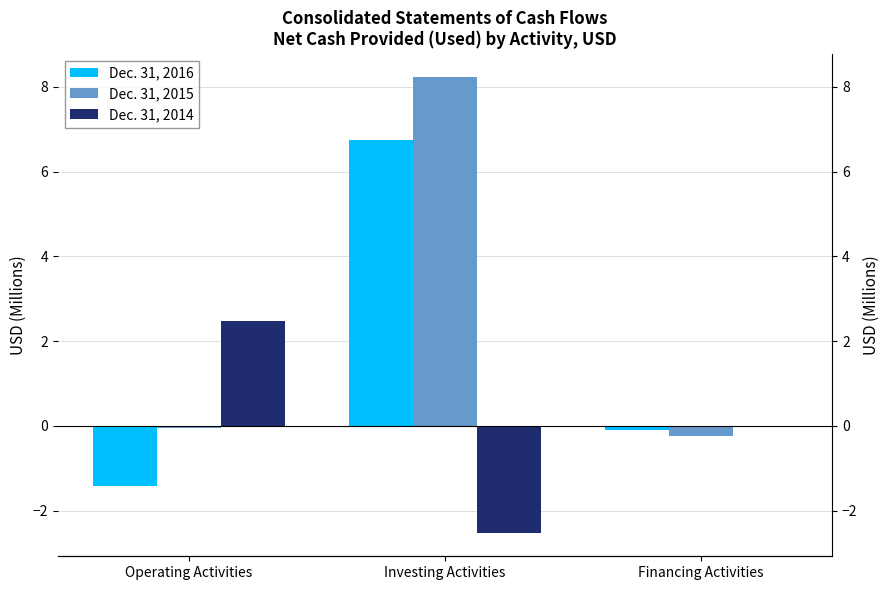

Reading left to right, list all the values displayed in this chart.

Dec. 31, 2016: -1.4	6.7	-0.1
Dec. 31, 2015: -0.0	8.2	-0.2
Dec. 31, 2014: 2.5	-2.5	0.0